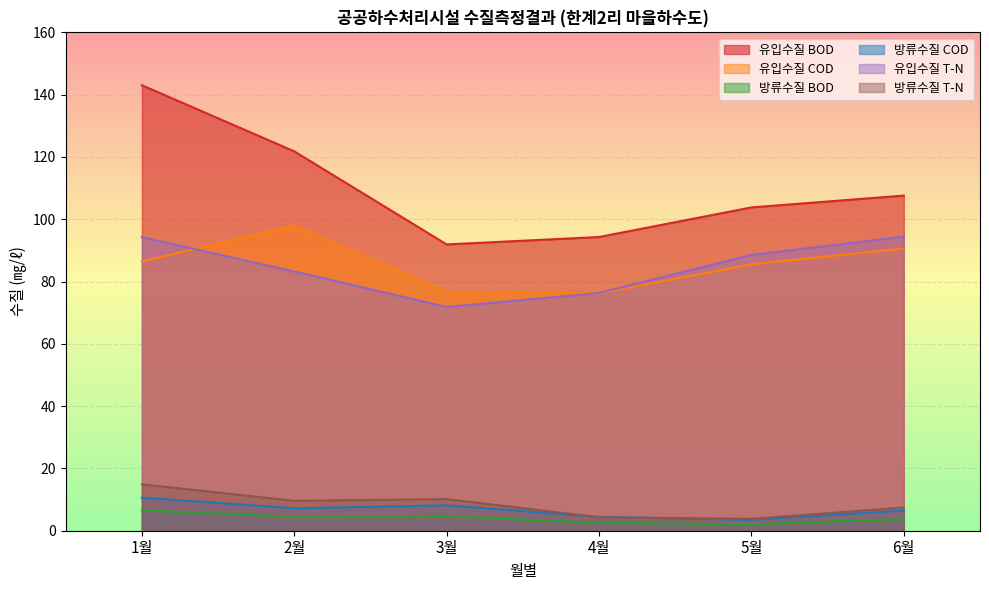

True or false: 유입수질 COD and 방류수질 BOD cross at least once.

False